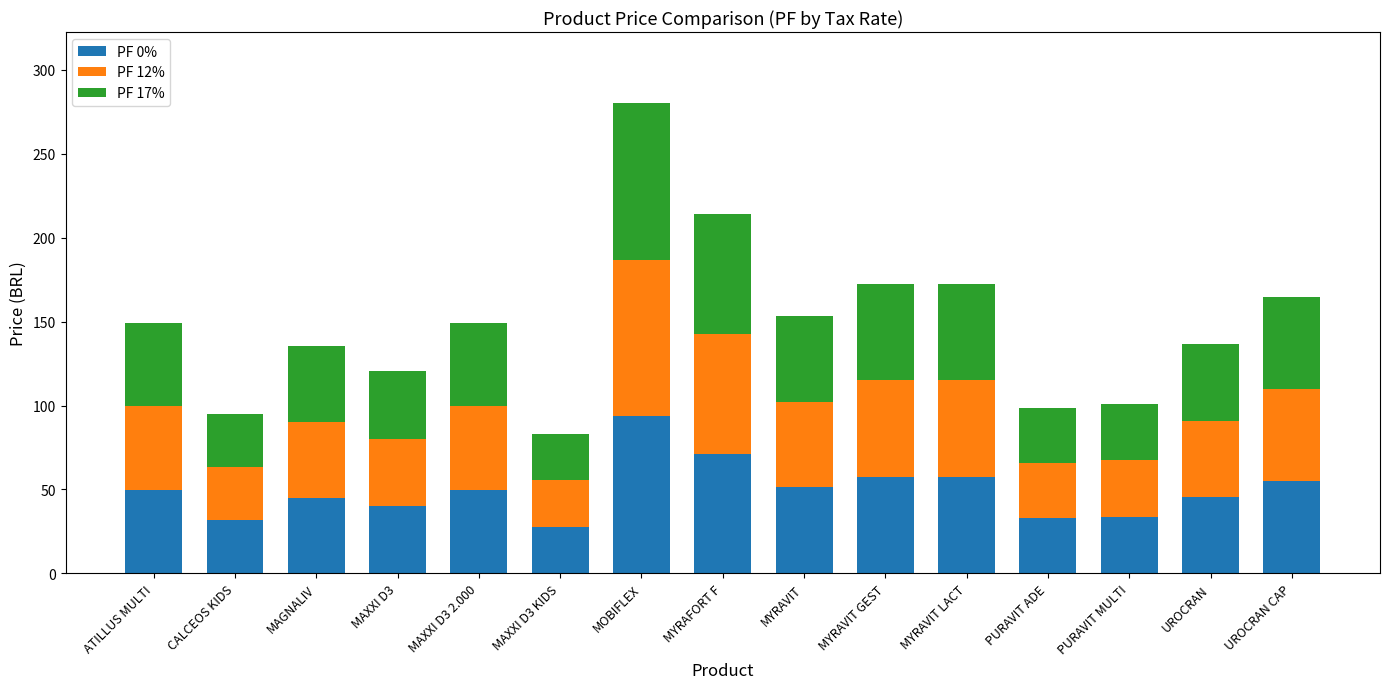

What is the total value across all series at MAXXI D3?

120.3